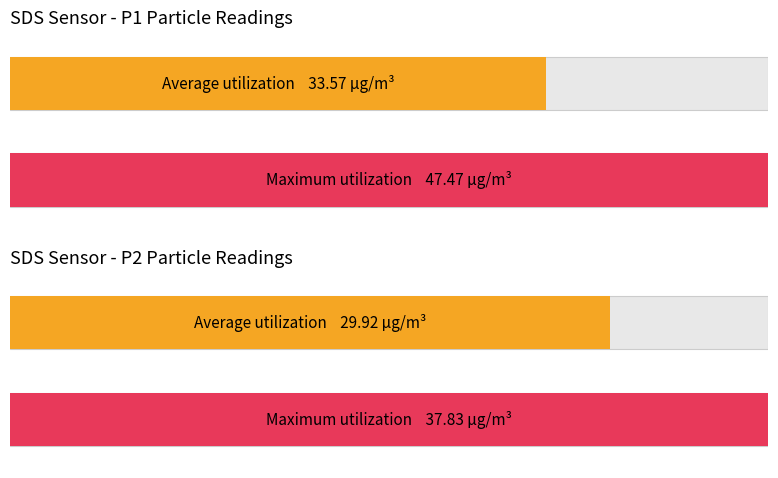

What are all the series names shown in the legend?

Average utilization, Maximum utilization